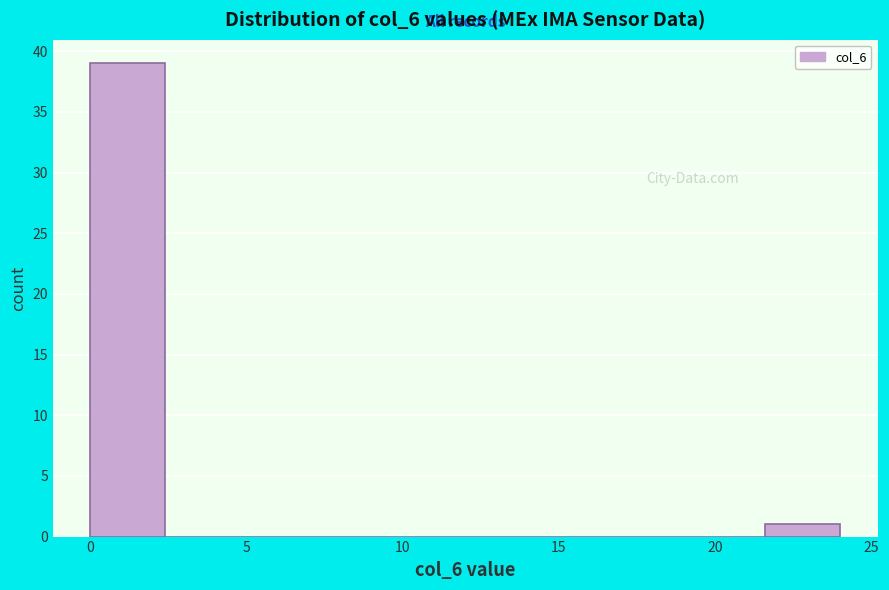

Reading left to right, list every bar in this chart as the range it spans on the x-axis followed by its height. Neither the bar edges nor the heights are printed on the chart, so give them approximately, as read against the axes.

0.0 to 2.4: 39
2.4 to 4.8: 0
4.8 to 7.2: 0
7.2 to 9.6: 0
9.6 to 12.0: 0
12.0 to 14.4: 0
14.4 to 16.8: 0
16.8 to 19.2: 0
19.2 to 21.6: 0
21.6 to 24.0: 1